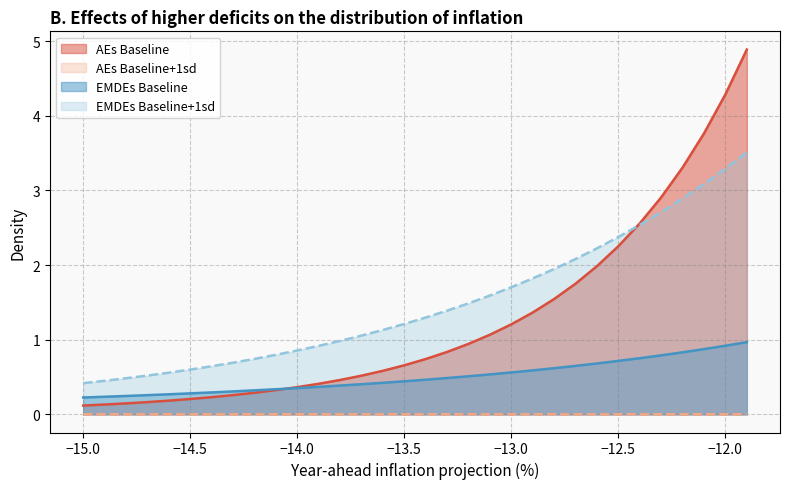

List the series in order of their peak value, highest first.

AEs Baseline, EMDEs Baseline+1sd, EMDEs Baseline, AEs Baseline+1sd